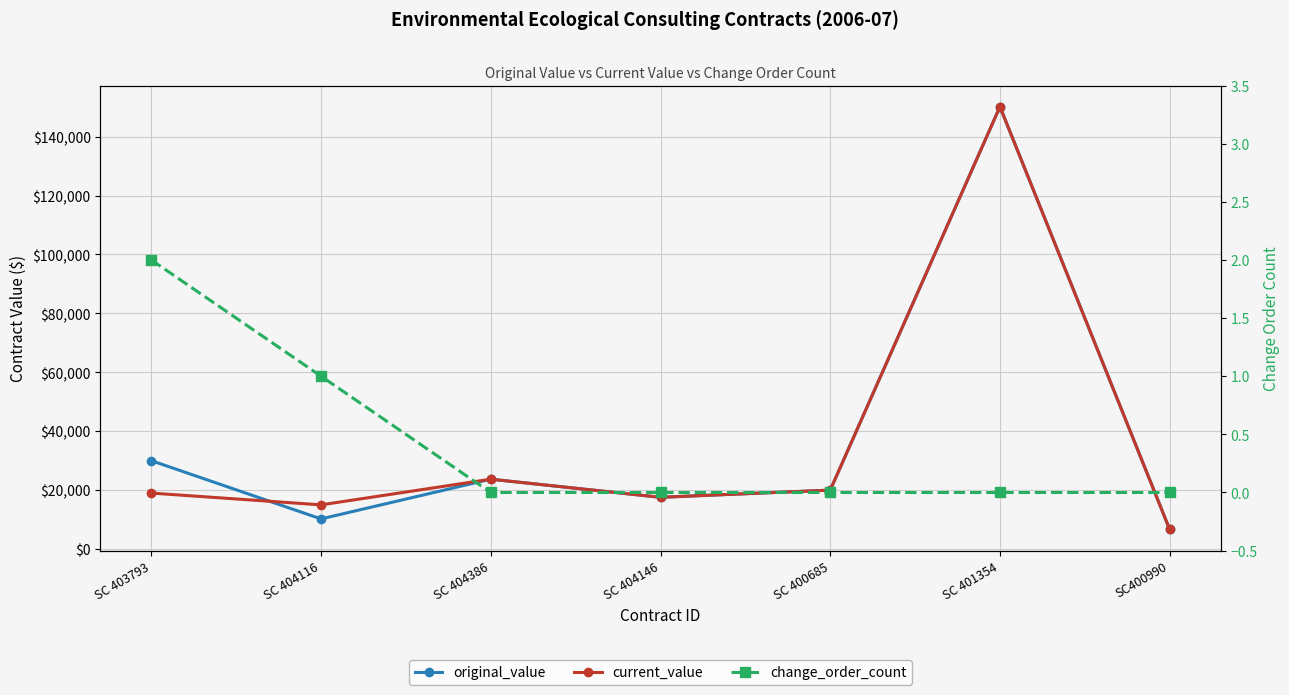

True or false: current_value has more than 2 points higher than both neighbors.

False